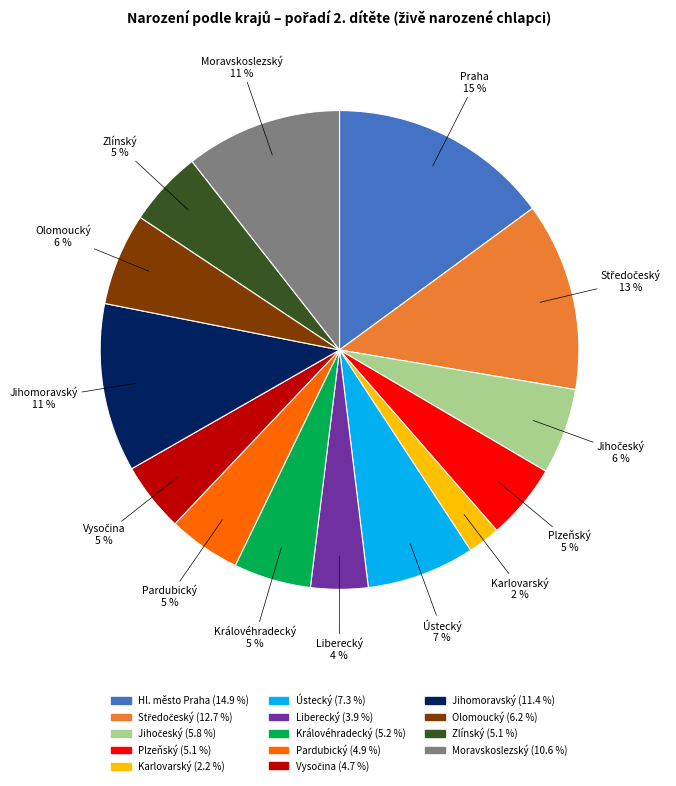

Does any single category account for the majority?

No